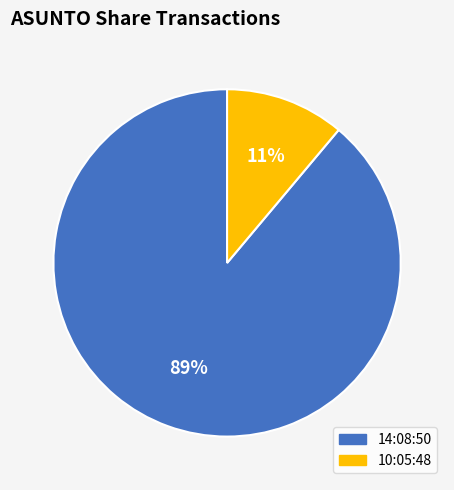

Count the number of slices in the pie.

2